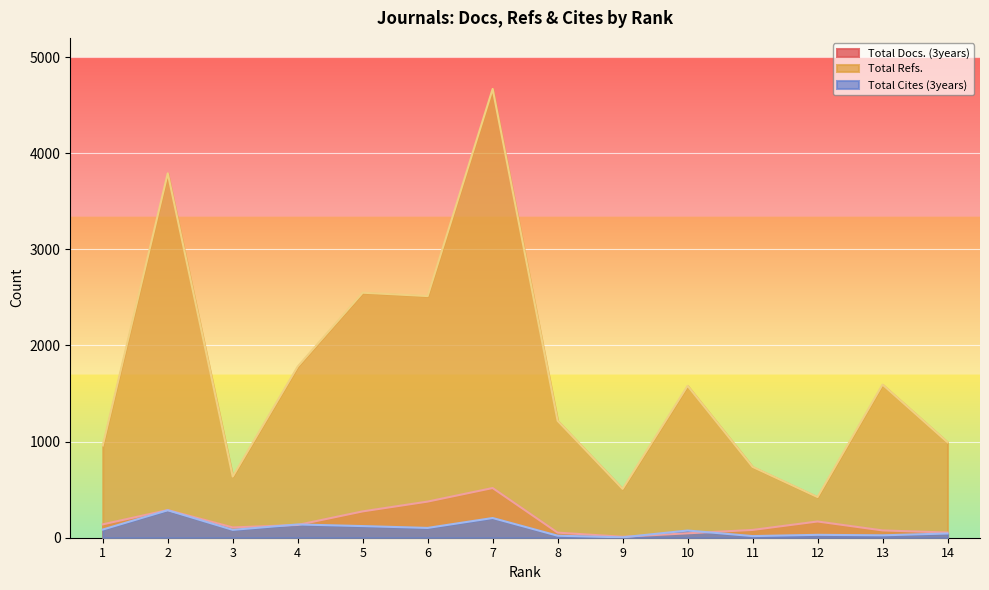

List the labels in order of Total Docs. (3years) value, smallest first.

9, 10, 8, 14, 13, 11, 3, 4, 1, 12, 5, 2, 6, 7